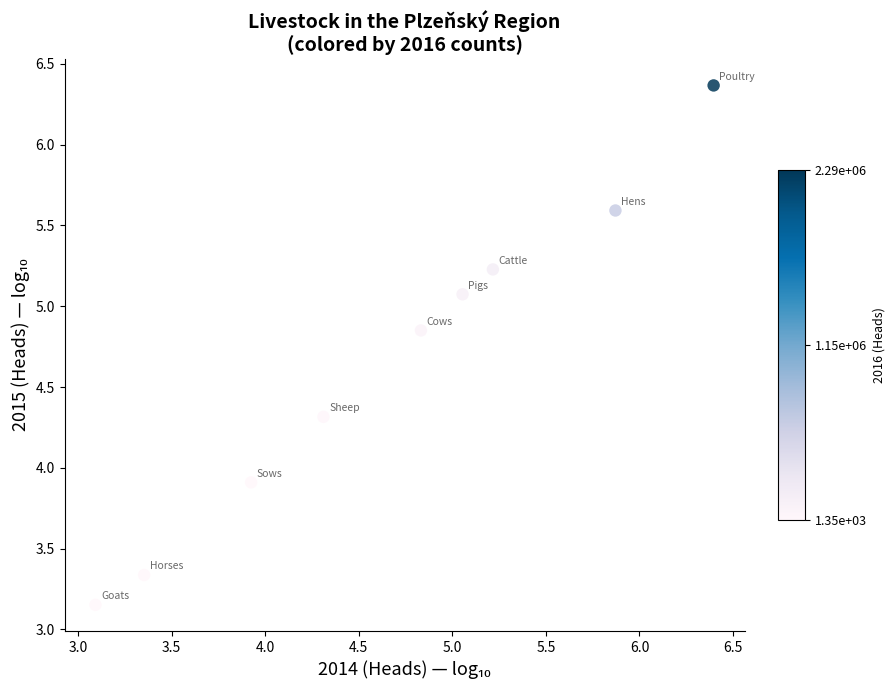

What Y value in the scatter plot is closest to 4?

3.9